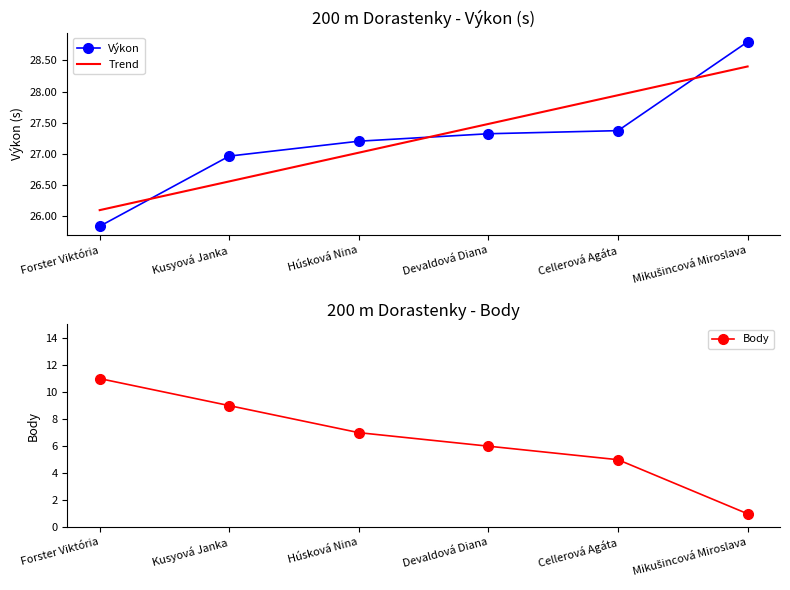

True or false: Body and Výkon intersect in this chart.

False